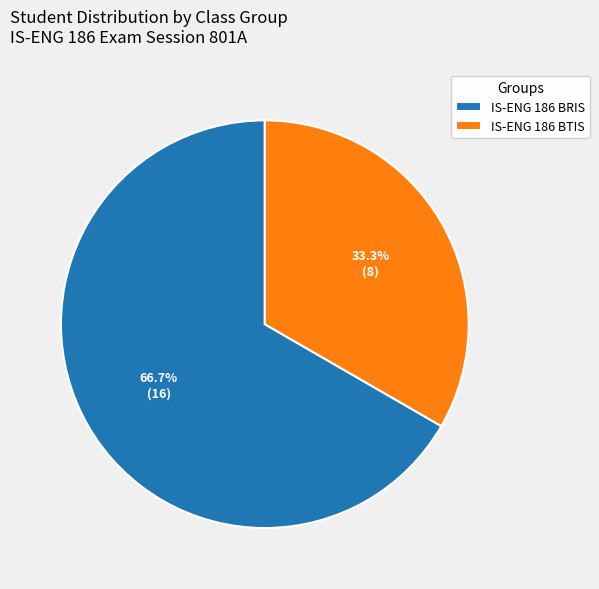

Which slice is the largest?

IS-ENG 186 BRIS